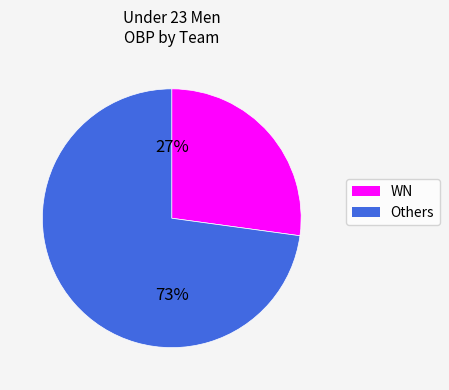

Combined, do Others and WN account for over 50%?

Yes